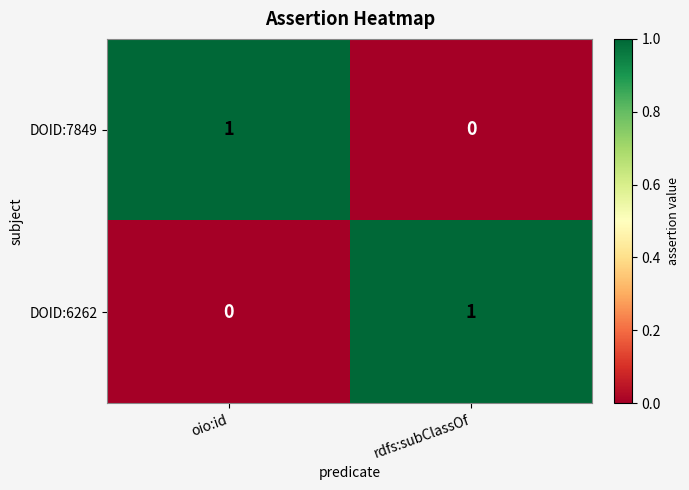

At which label does DOID:7849 reach its minimum?

rdfs:subClassOf